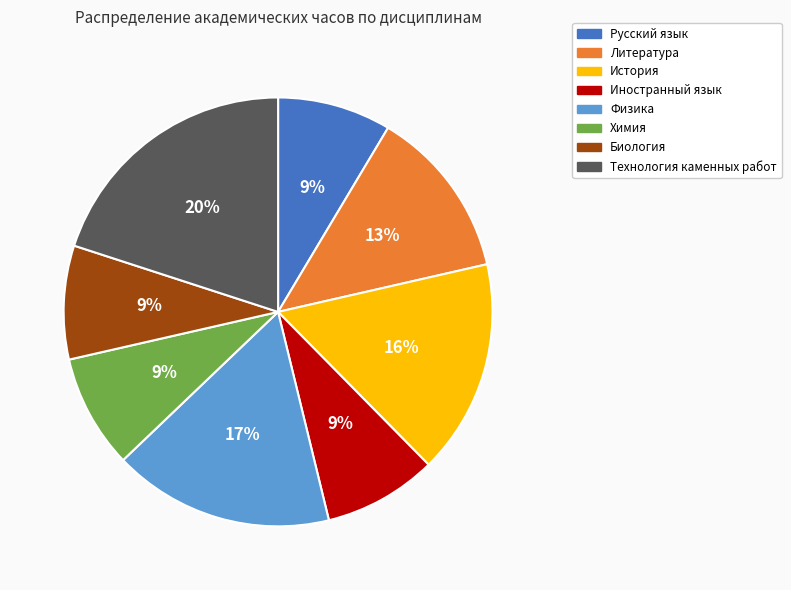

Which slice is the largest?

Технология каменных работ